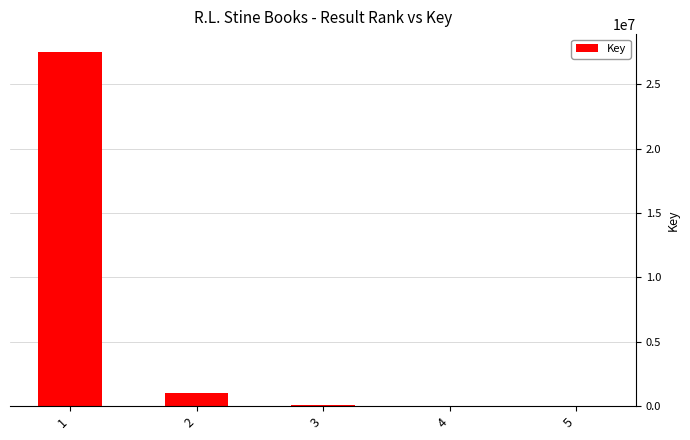

The value at 1 is 27507368. True or false?

True